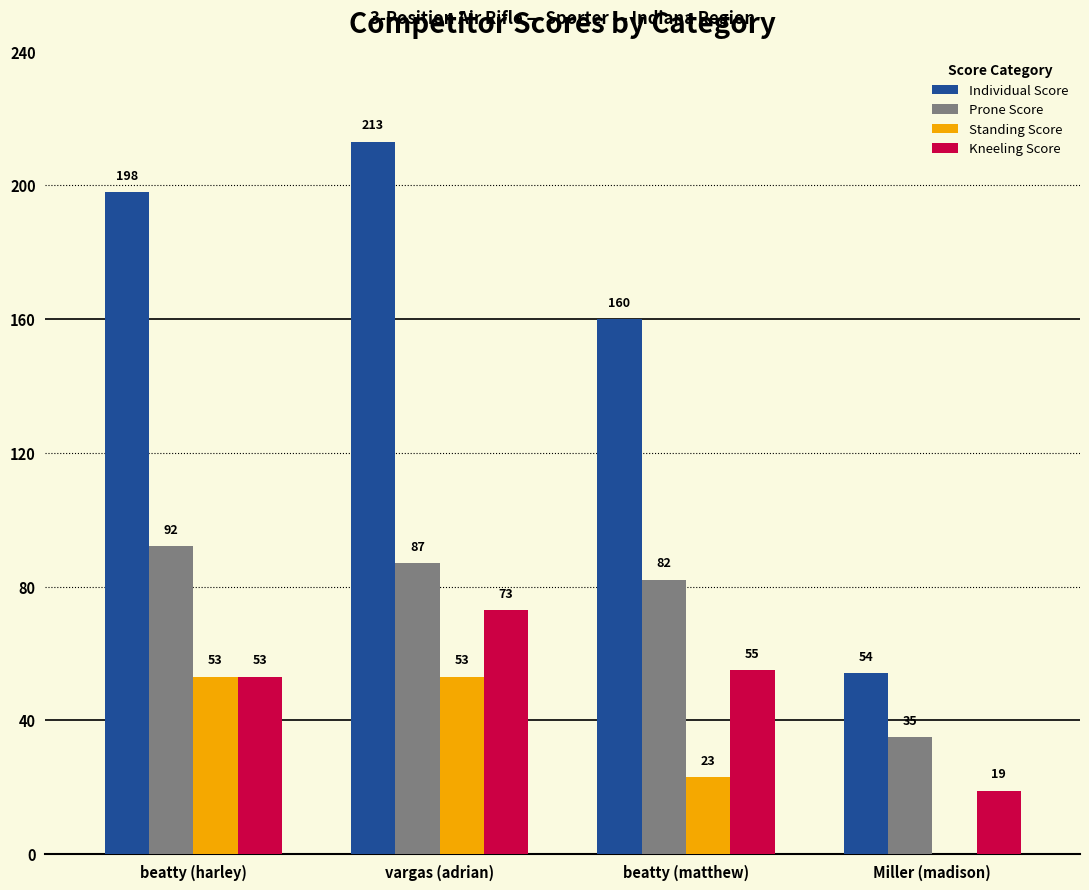

The Prone Score series shows 82 at beatty (matthew). True or false?

True